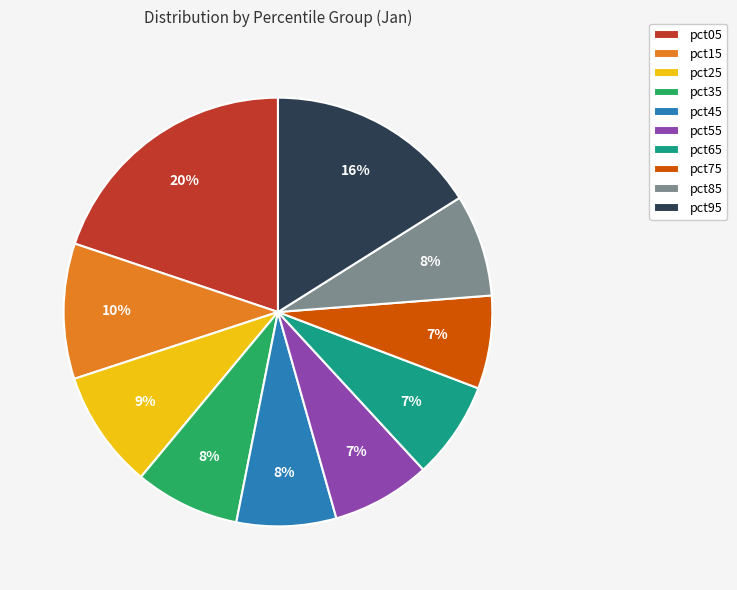

Do pct65 and pct15 together represent more than half of the pie?

No